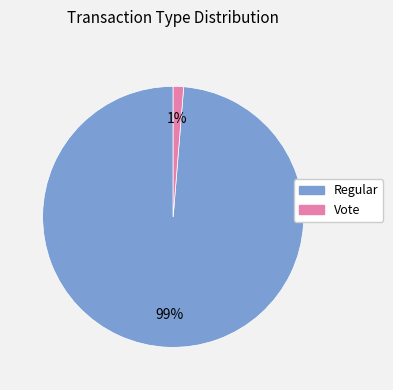

The Vote slice represents 11% of the pie. True or false?

False